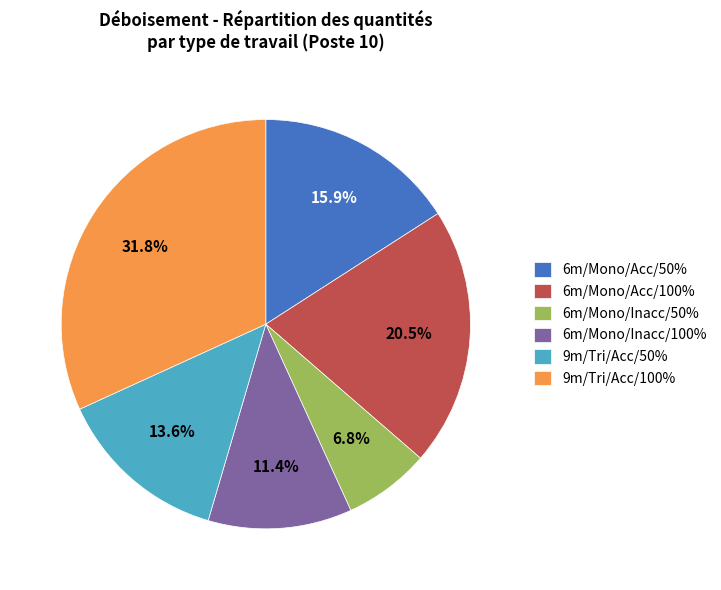

Approximately how many times larger is the value at 6m/Mono/Inacc/100% compared to 9m/Tri/Acc/50%?

0.8